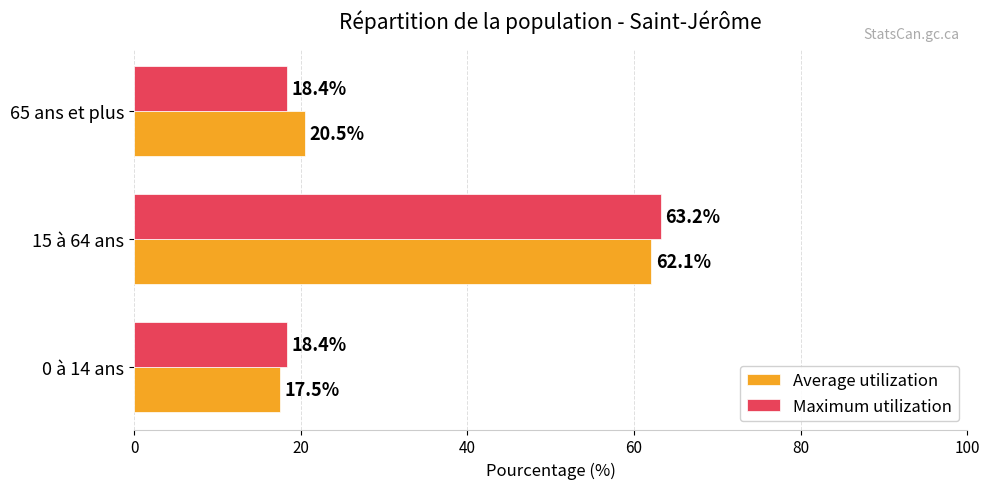

What is the minimum value for Average utilization?

17.5